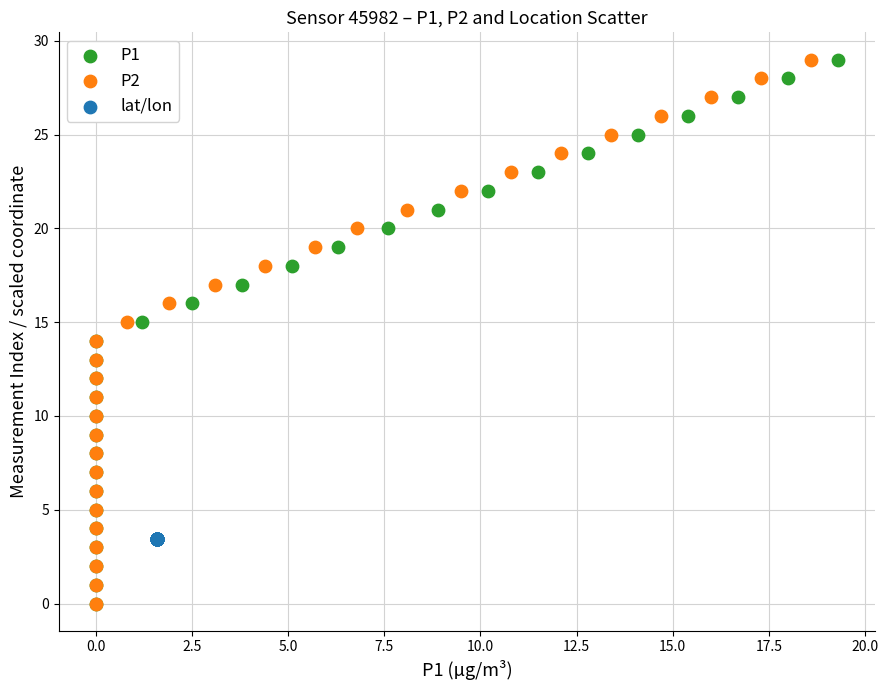

What are all the series names shown in the legend?

P1, P2, lat/lon